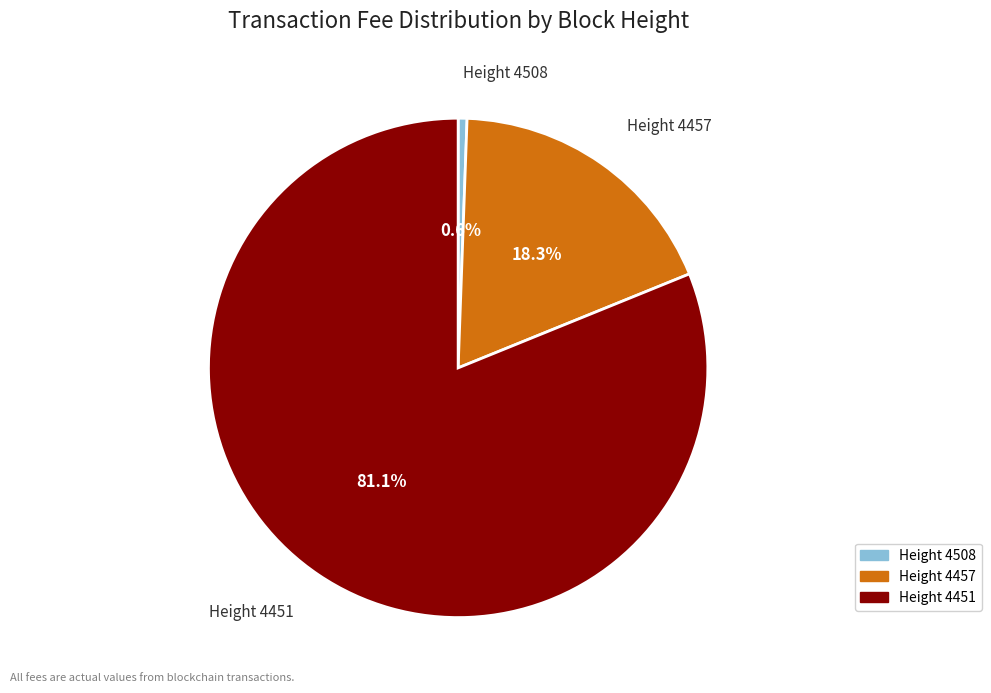

Is there a majority slice in this chart?

Yes